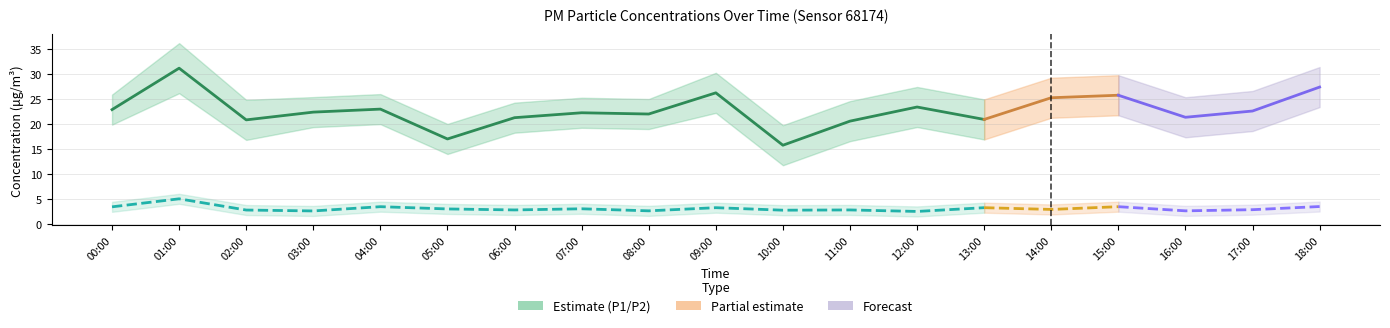

List the series in order of their peak value, lowest first.

P2, P1